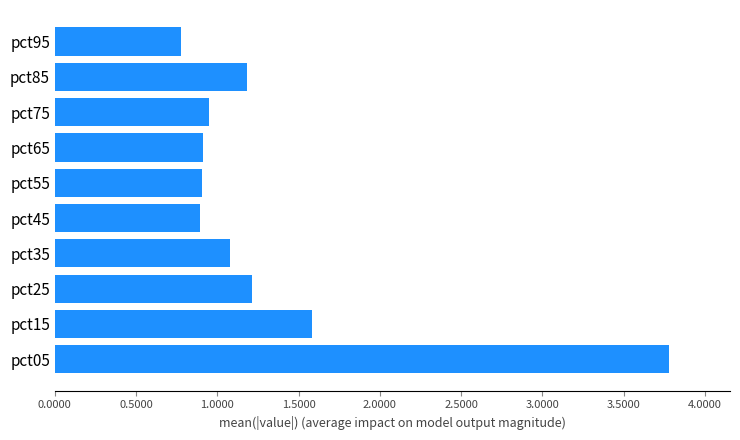

What is the difference between the maximum and minimum values?

3.0